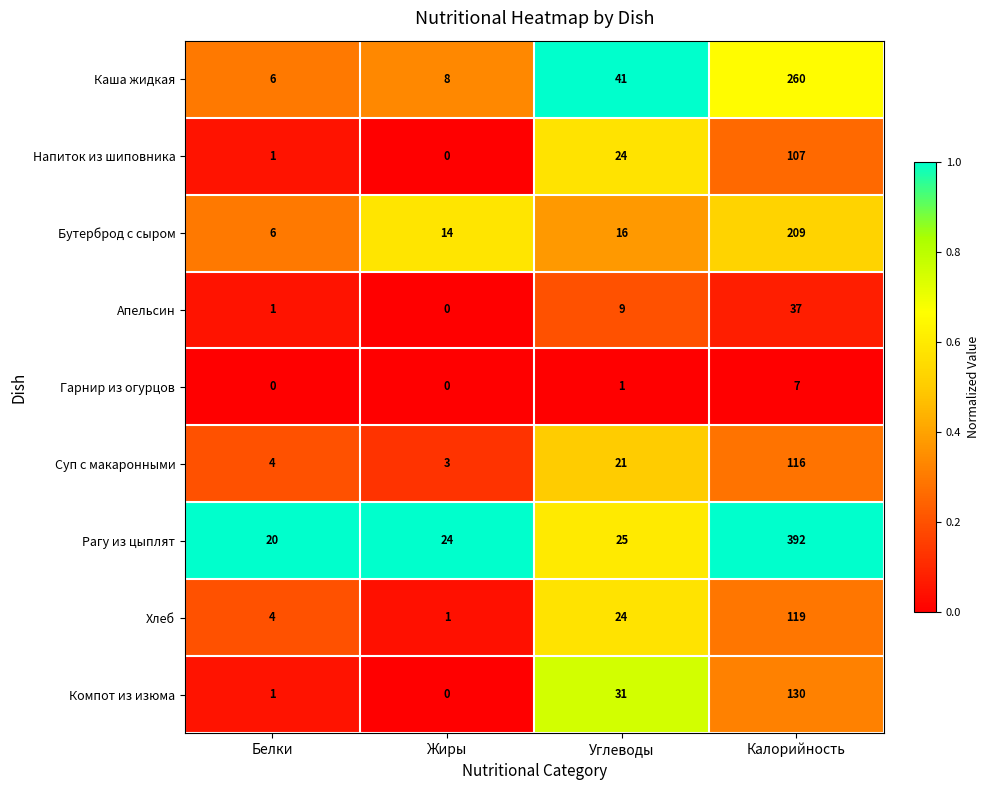

At which label is Апельсин closest to 18?

Углеводы